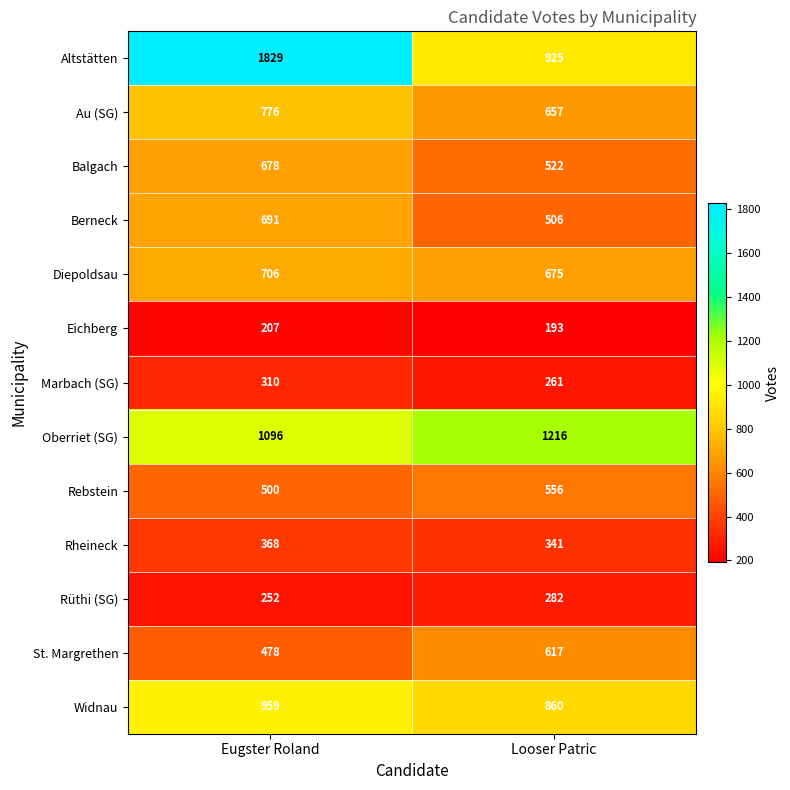

Where is St. Margrethen nearest to the value 547?

Eugster Roland